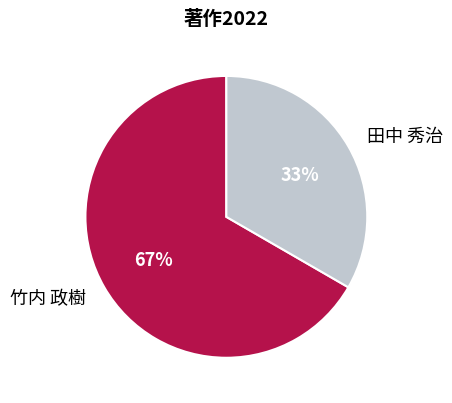

What percentage is the 竹内 政樹 slice, to the nearest percent?

67%